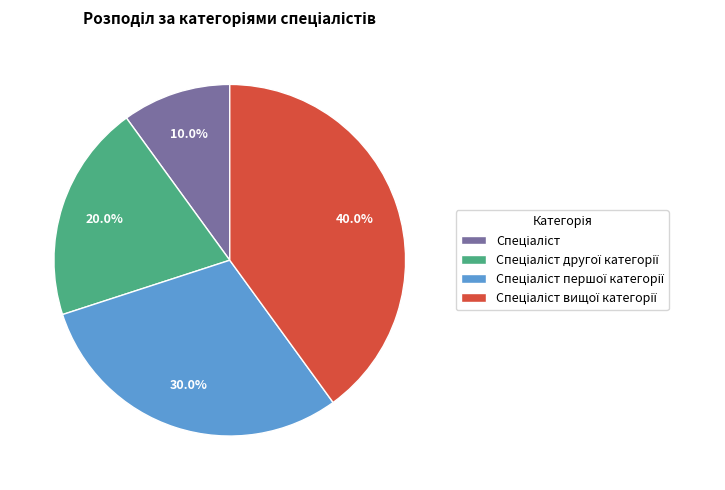

Does any single category account for the majority?

No